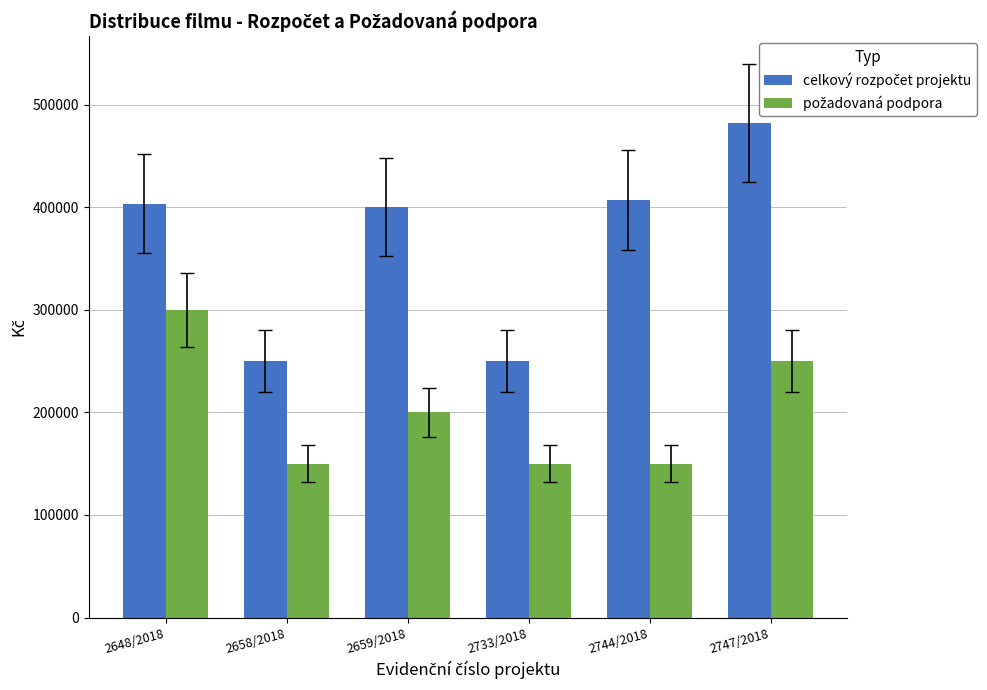

At how many categories does at least one series exceed 285399?

4